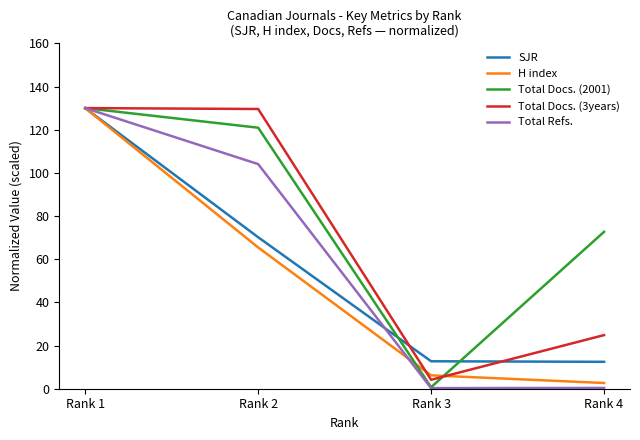

How many distinct data groups are displayed?

5